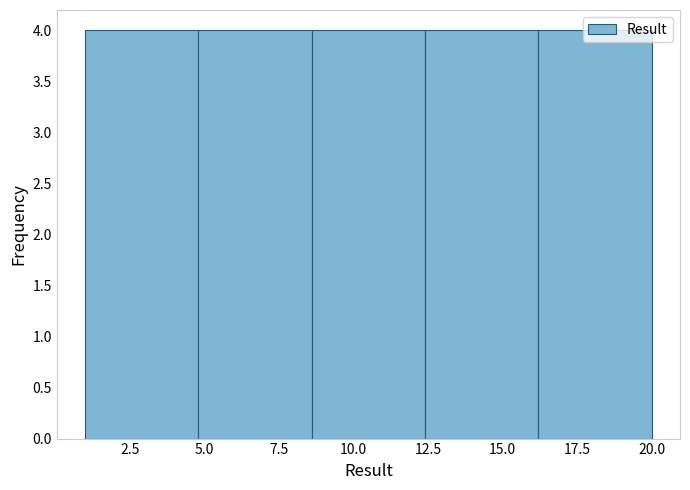

Reading left to right, list every bar in this chart as the range it spans on the x-axis followed by its height. Neither the bar edges nor the heights are printed on the chart, so give them approximately, as read against the axes.

1.0 to 4.8: 4
4.8 to 8.6: 4
8.6 to 12.4: 4
12.4 to 16.2: 4
16.2 to 20.0: 4